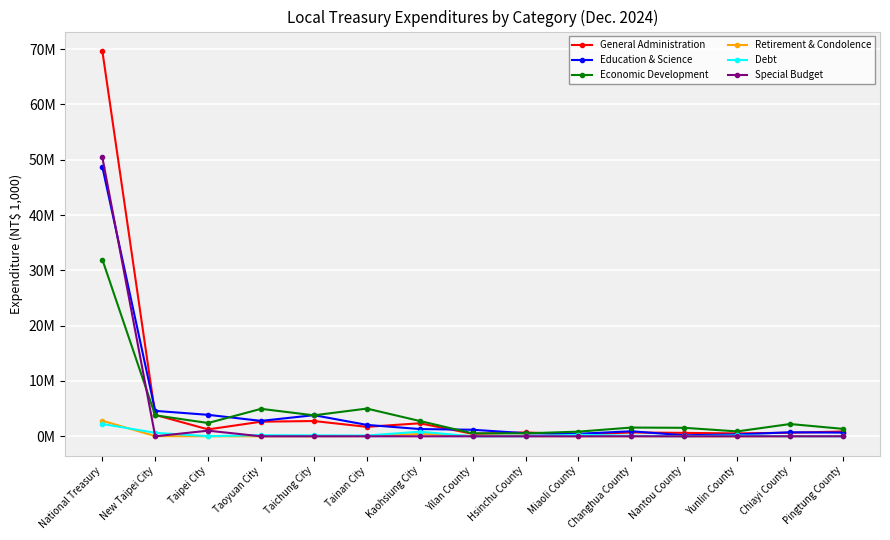

Rank the categories by Education & Science value from highest to lowest.

National Treasury, New Taipei City, Taipei City, Taichung City, Taoyuan City, Tainan City, Kaohsiung City, Yilan County, Changhua County, Chiayi County, Pingtung County, Hsinchu County, Miaoli County, Yunlin County, Nantou County